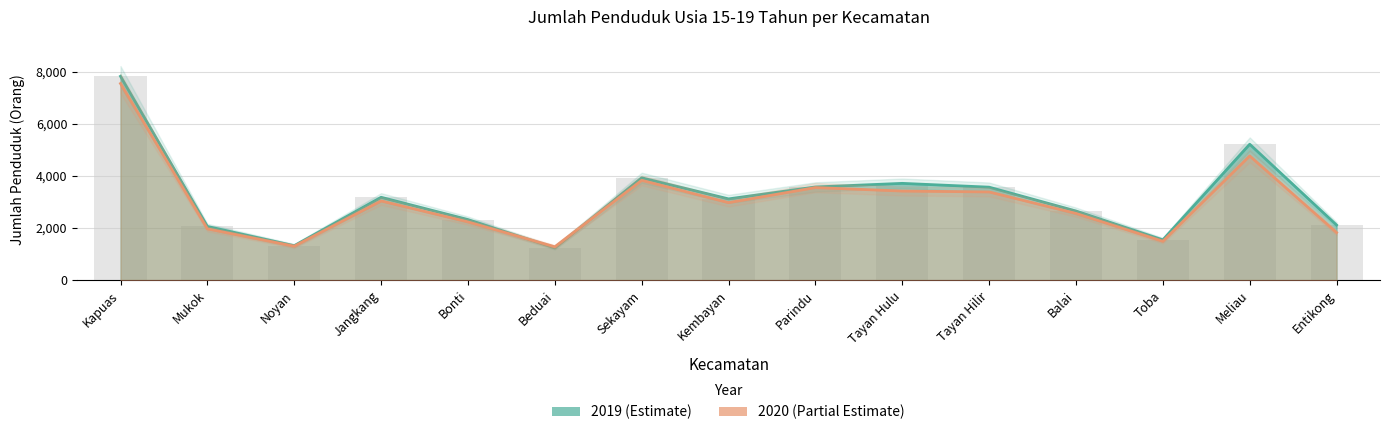

List the series in order of their overall mean, lowest first.

2020, 2019